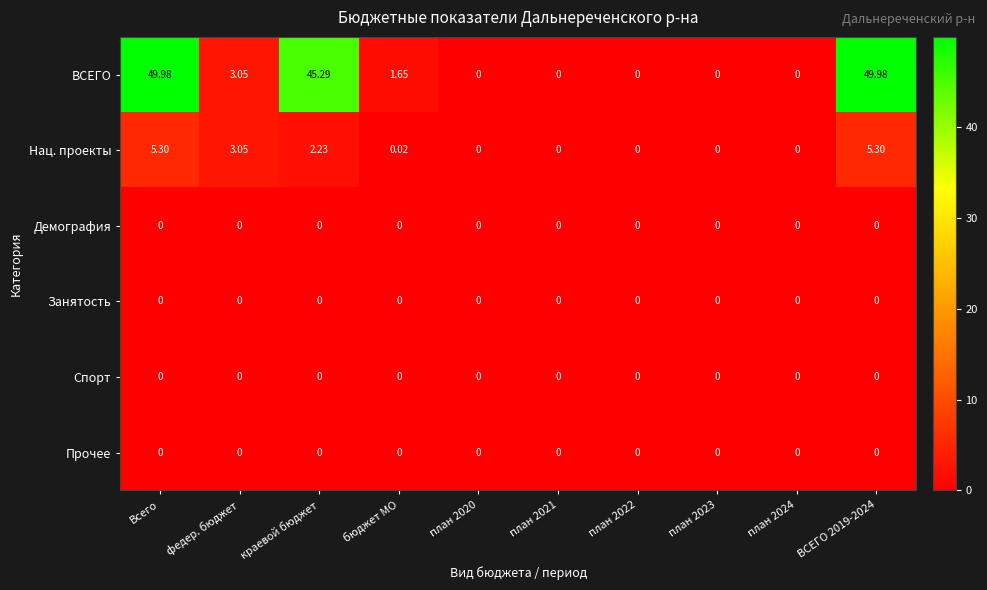

Which series changed the most between Всего and план 2023?

ВСЕГО